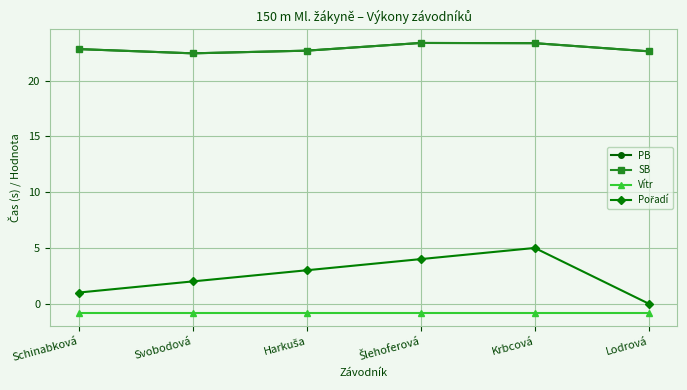

Does the chart display data point markers on the line(s)?

Yes